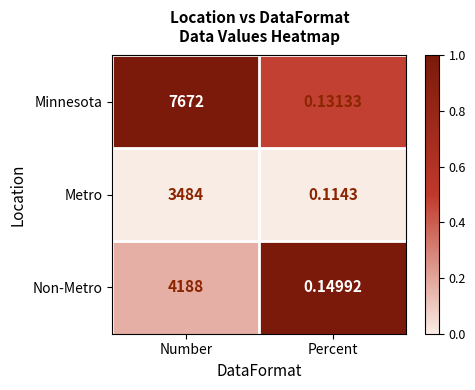

At which category is the sum across all series the highest?

Number